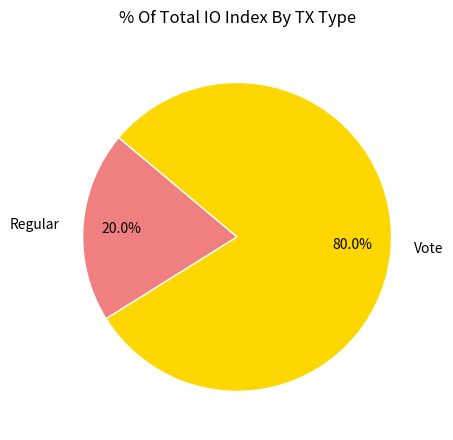

Count the number of slices in the pie.

2